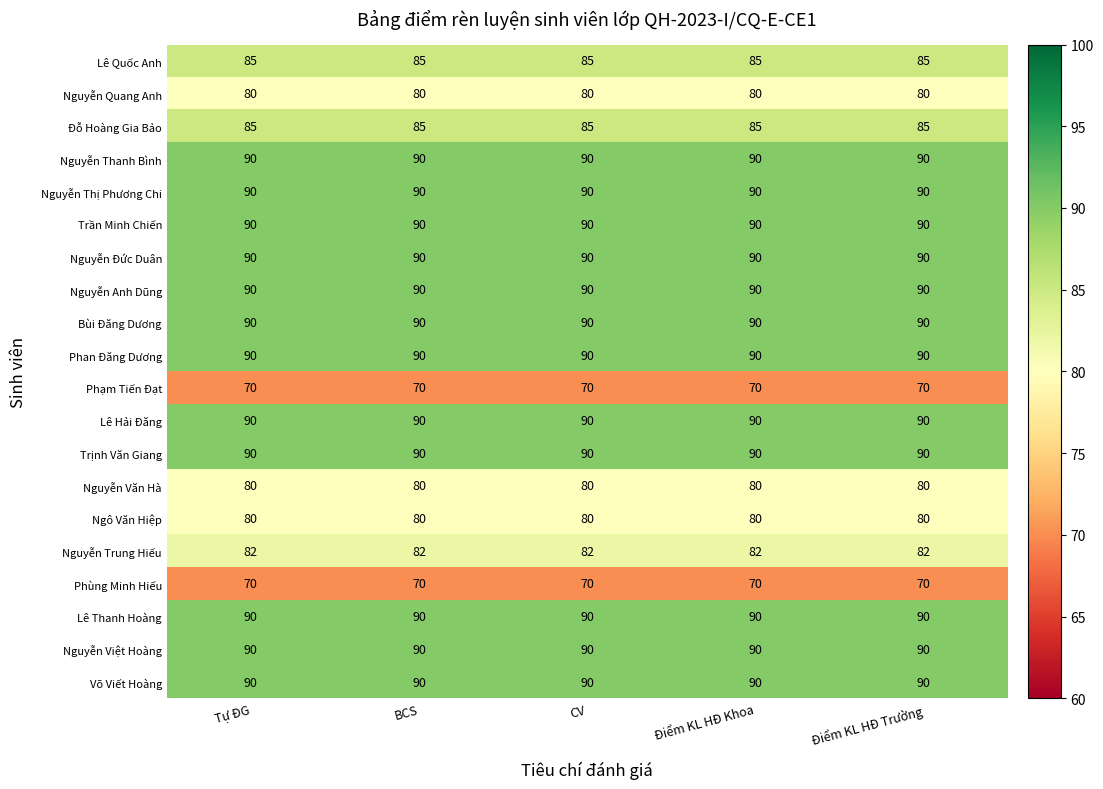

What is the smallest value displayed?

70